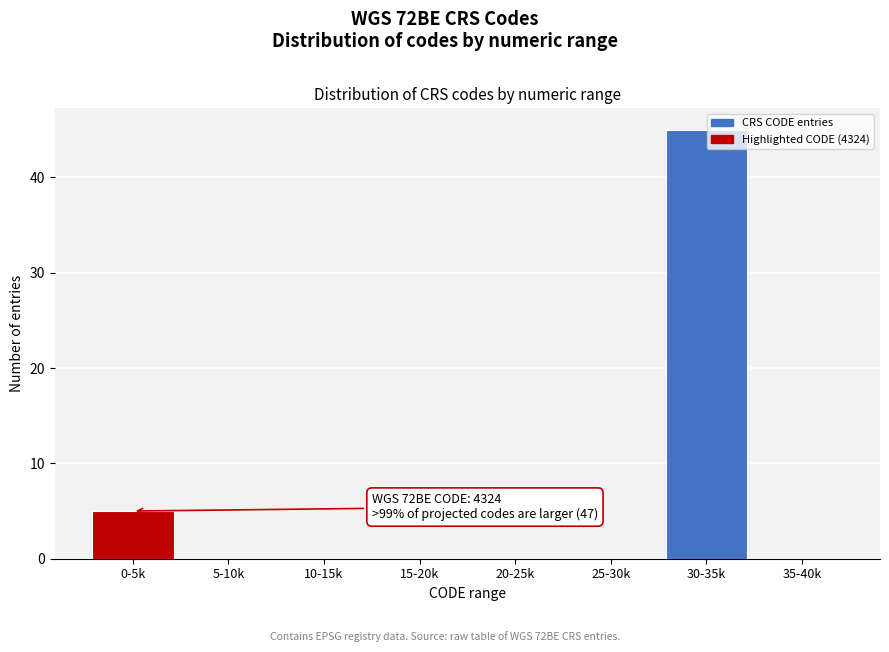

Reading right to left, extract all data points from this chart.

35-40k=0	30-35k=45	25-30k=0	20-25k=0	15-20k=0	10-15k=0	5-10k=0	0-5k=5